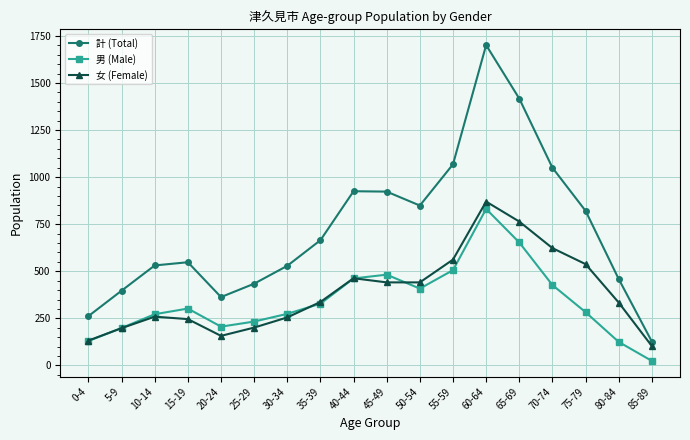

How many series are shown in this chart?

3